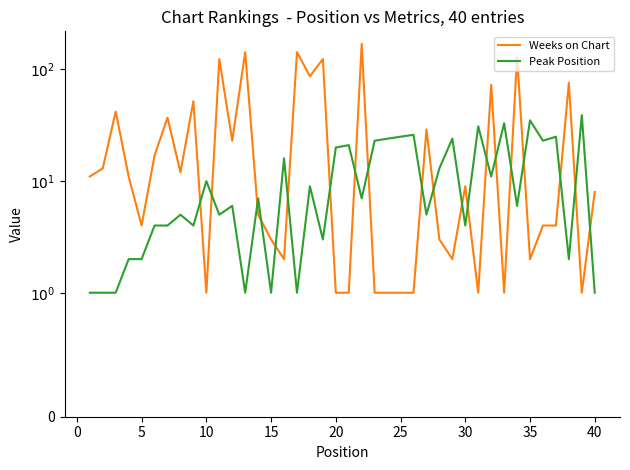

How many lines are shown in the chart?

2